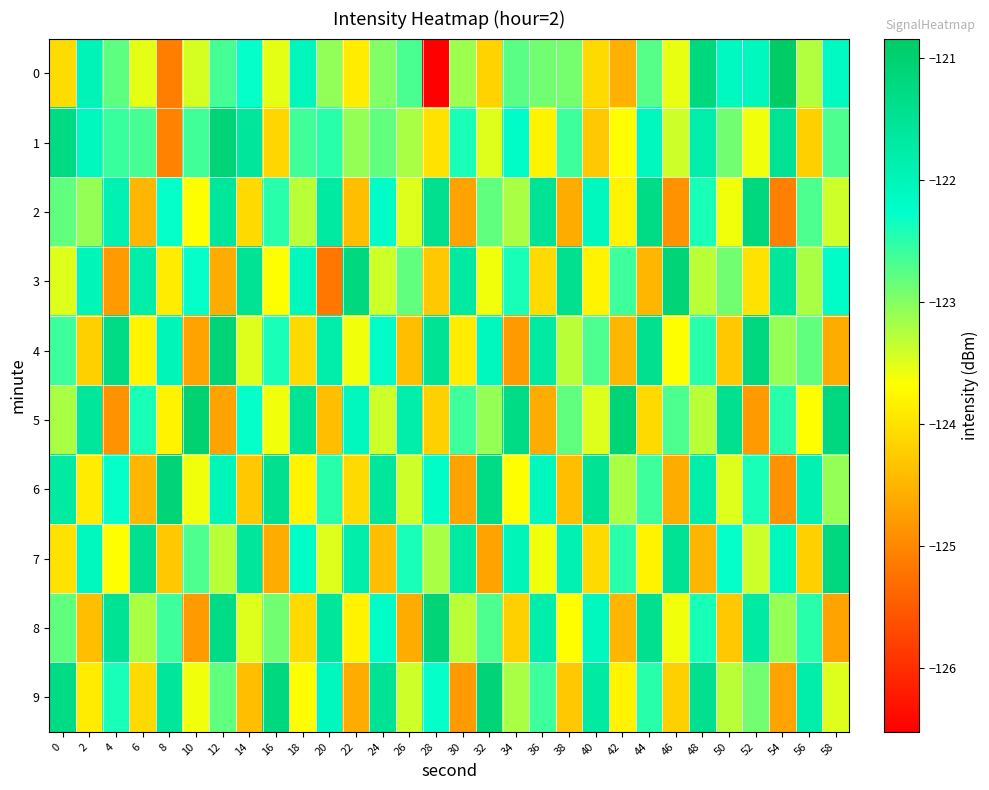

What is the greatest value displayed?

-120.8